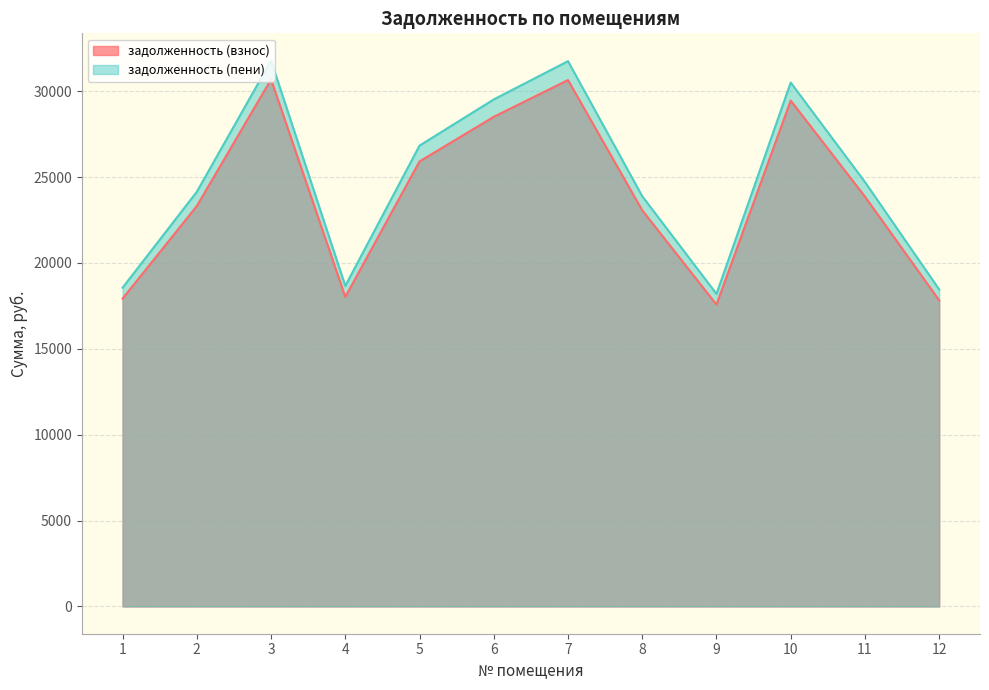

Does the chart display data point markers on the line(s)?

No